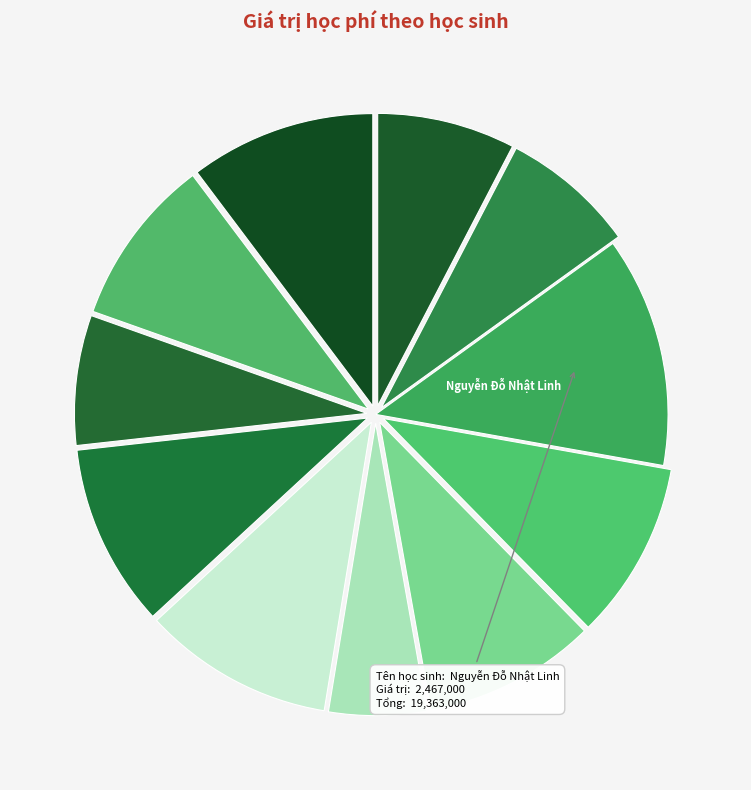

Is there any slice that represents more than half of the pie?

No